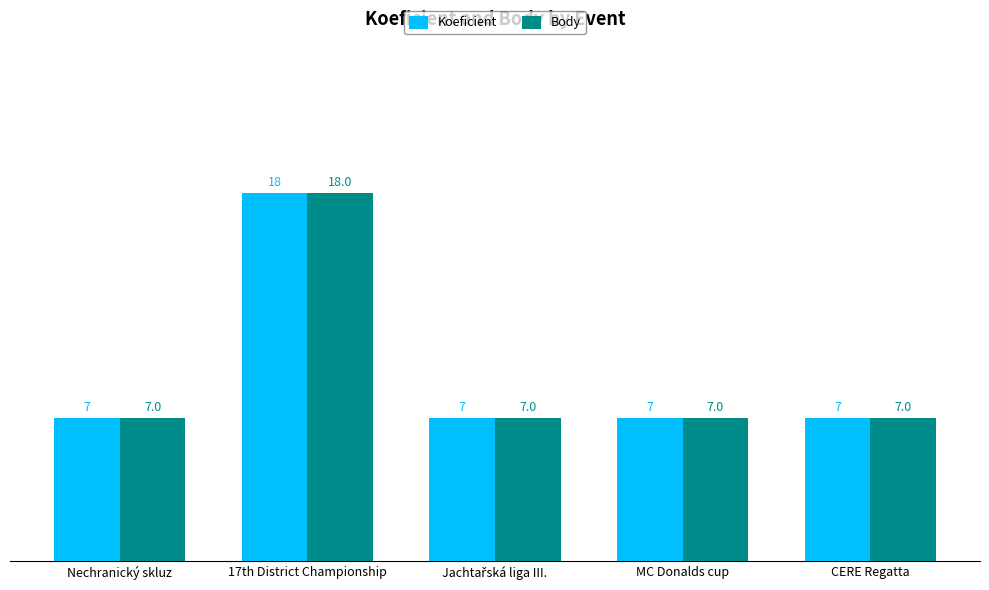

The value of Koeficient at Nechranický skluz is 7. True or false?

True